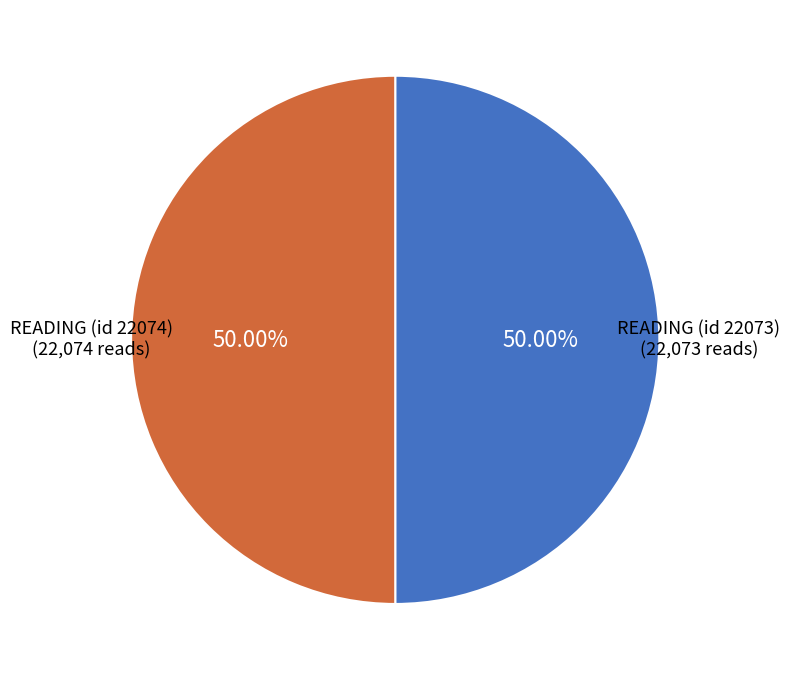

Approximately how many times larger is the value at READING (id 22074) compared to READING (id 22073)?

1.0